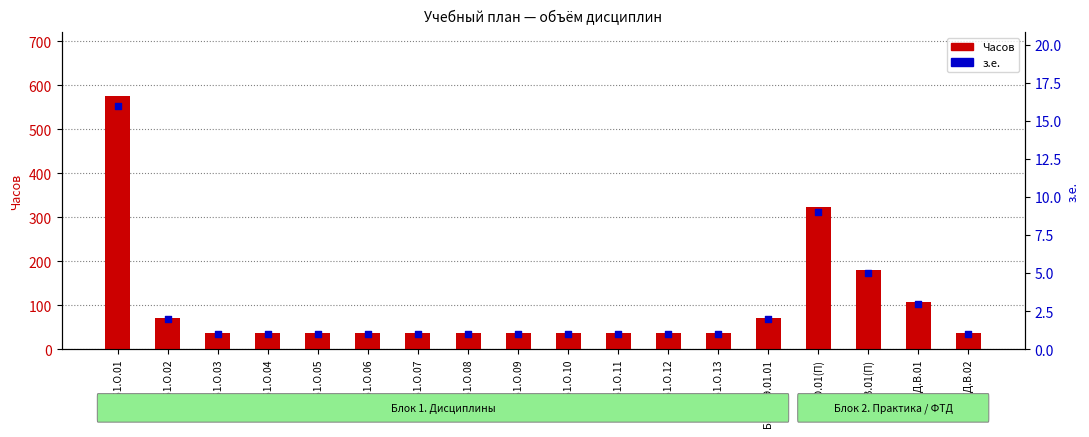

Is the value of Часов at ФТД.В.01 greater than the value of з.е. at Б2.В.01(П)?

Yes